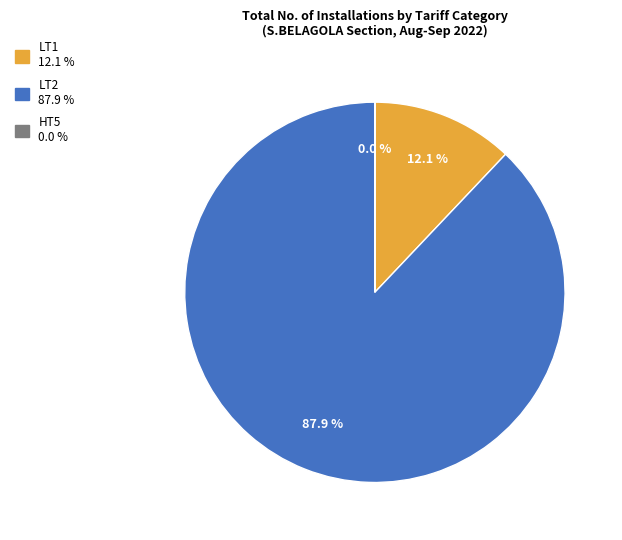

Is there a majority slice in this chart?

Yes